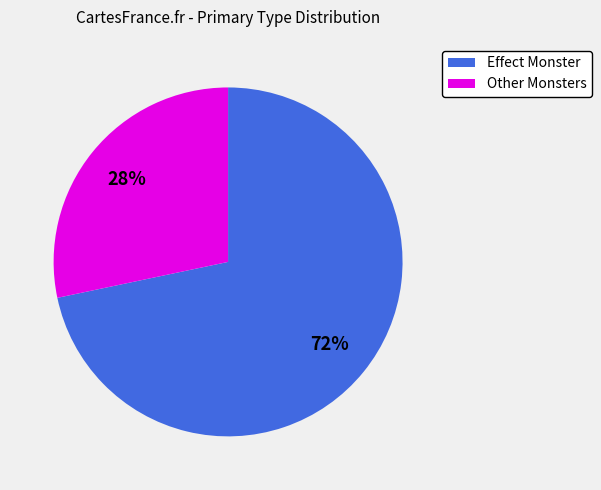

Does any single category account for the majority?

Yes